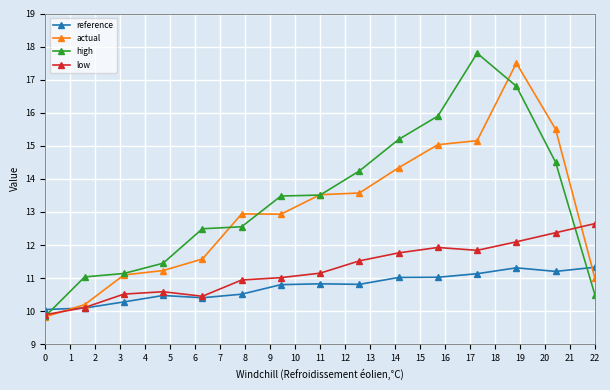

Reading left to right, what are all the values shown in this chart?

reference: 10.0	10.1	10.3	10.5	10.4	10.5	10.8	10.8	10.8	11.0	11.0	11.1	11.3	11.2	11.3
actual: 9.8	10.2	11.1	11.2	11.6	12.9	12.9	13.5	13.6	14.3	15.0	15.2	17.5	15.5	11.0
high: 9.8	11.0	11.1	11.4	12.5	12.6	13.5	13.5	14.2	15.2	15.9	17.8	16.8	14.5	10.5
low: 9.9	10.1	10.5	10.6	10.4	10.9	11.0	11.1	11.5	11.8	11.9	11.8	12.1	12.4	12.6